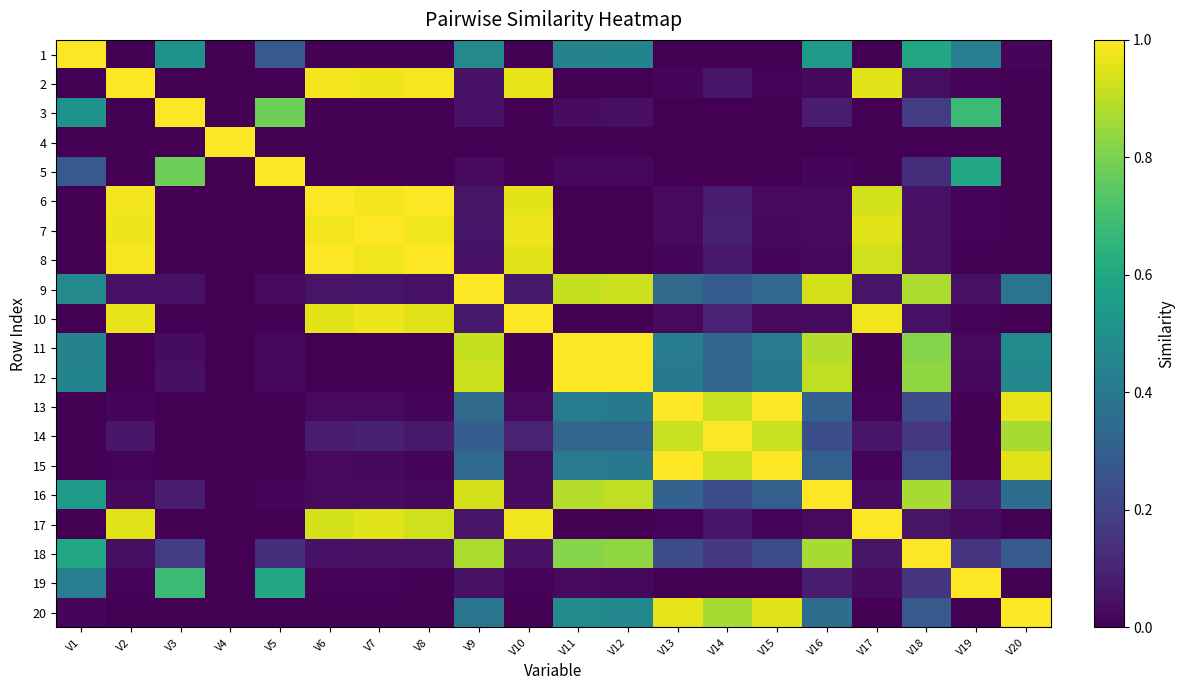

What is the spread (max minus min) of values at V15?

1.0